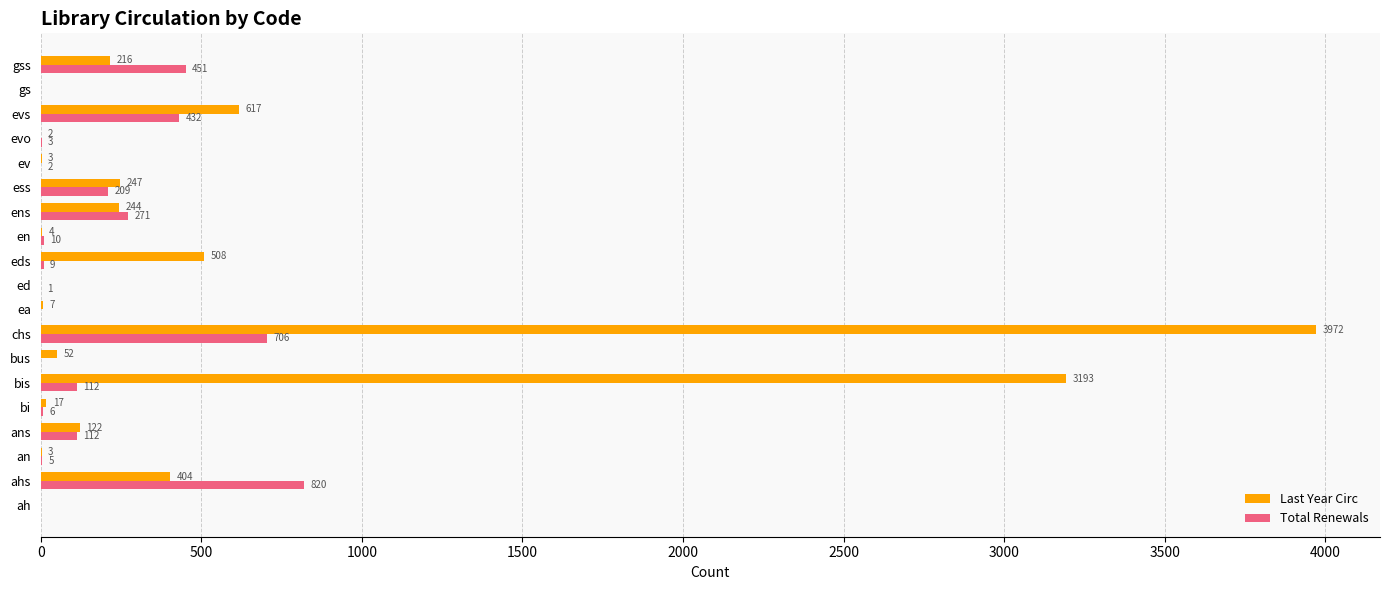

What is the sum of the Total Renewals values at bis and an?

117